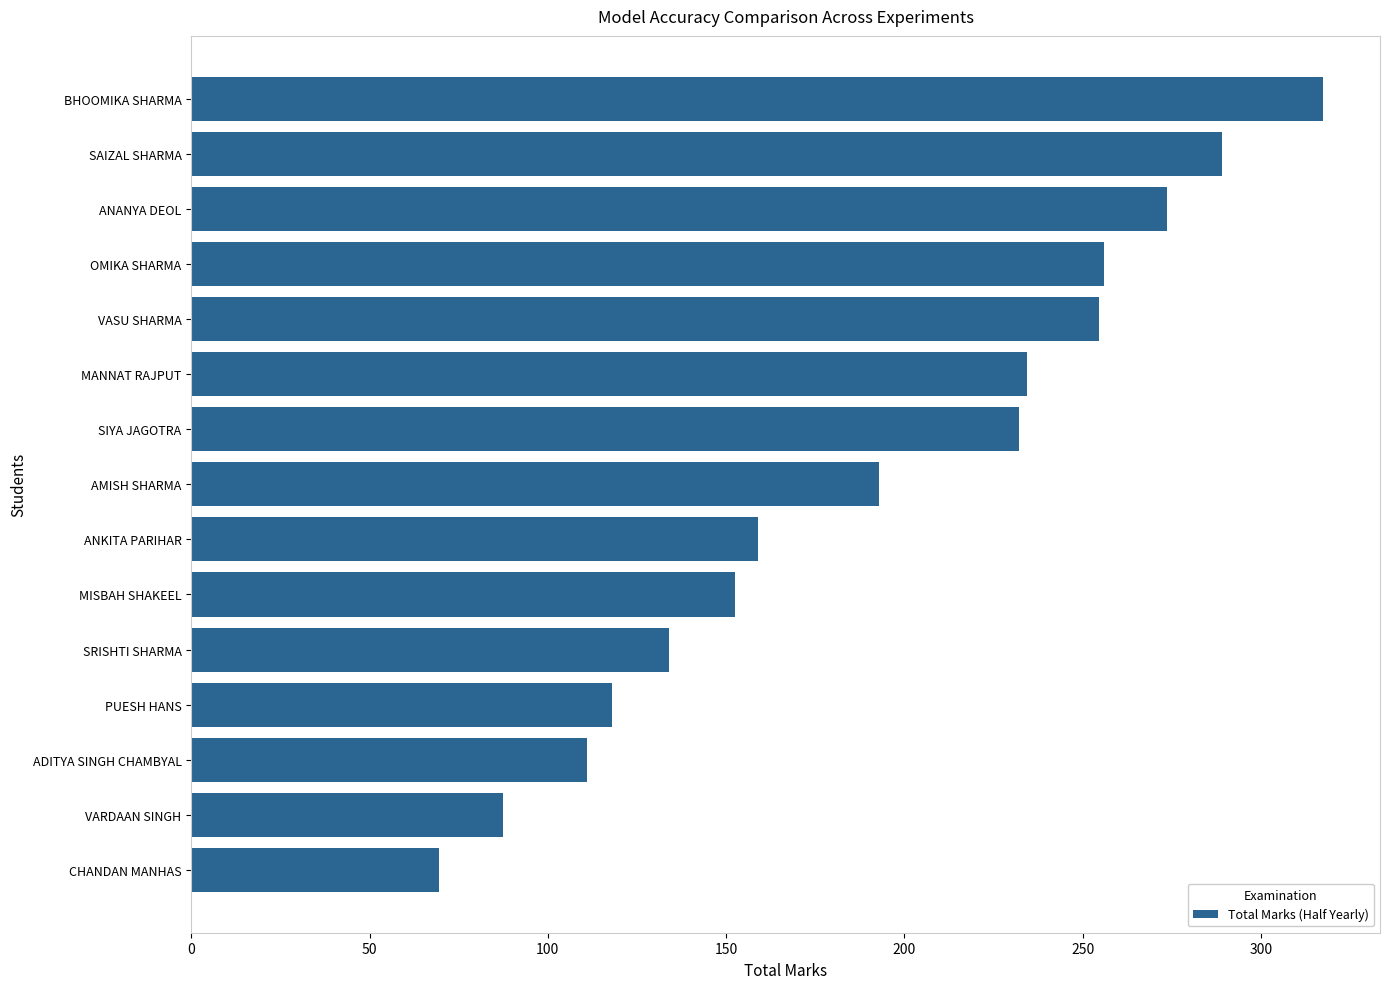

What is the change in value from PUESH HANS to SAIZAL SHARMA?

+171.0